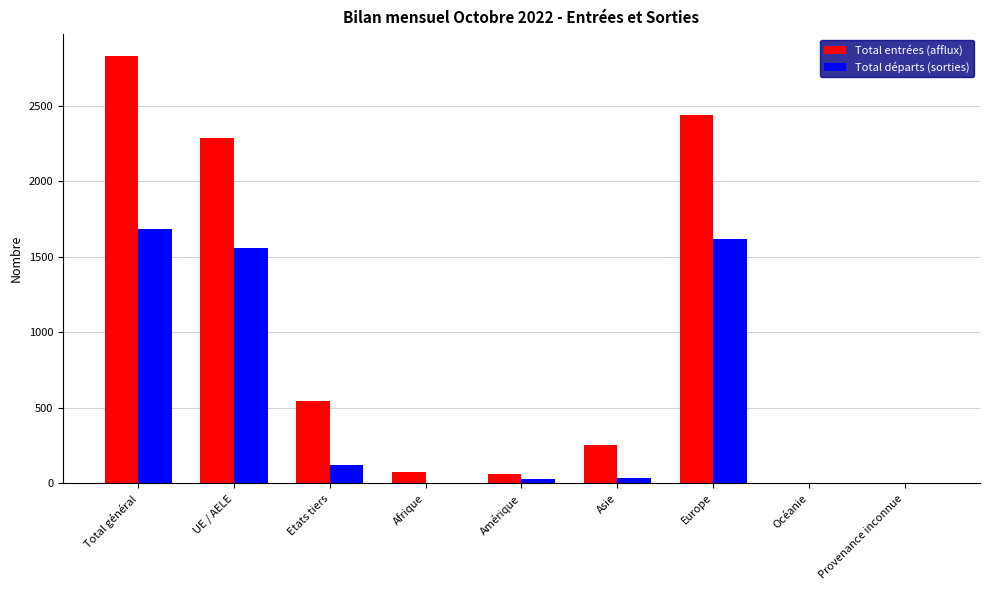

Between Afrique and Europe, which series saw the biggest shift?

Total entrées (afflux)